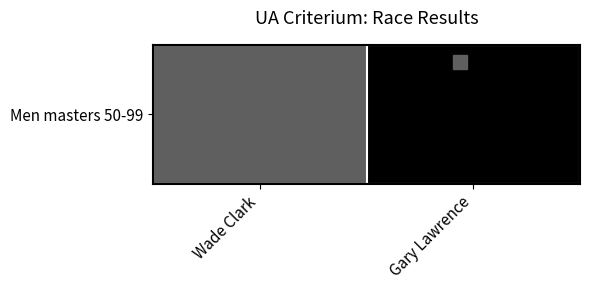

What is the change in value from Wade Clark to Gary Lawrence?

+0.4